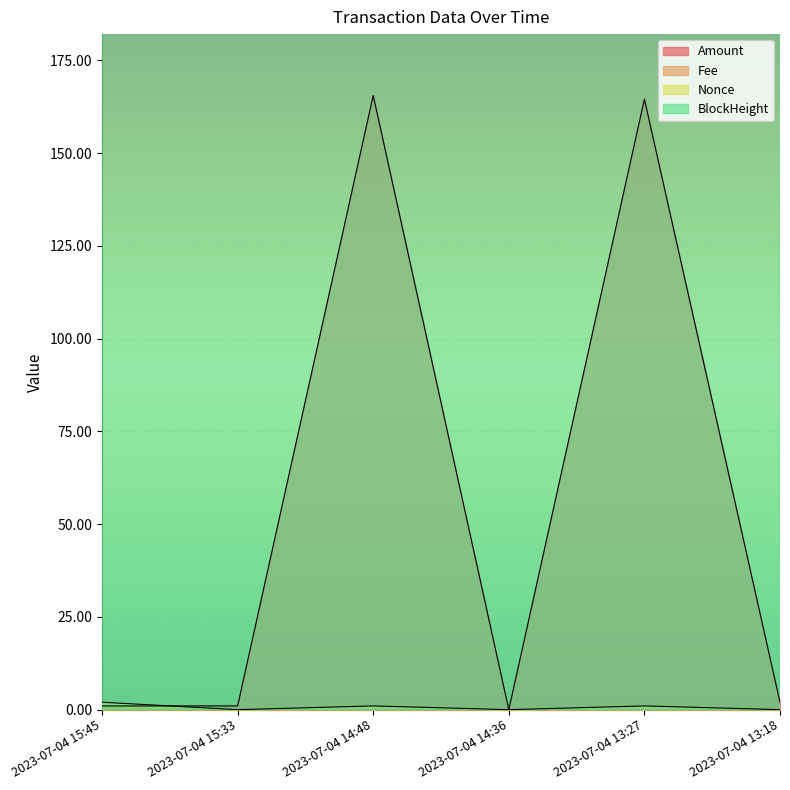

Which series has the widest spread of values?

Amount